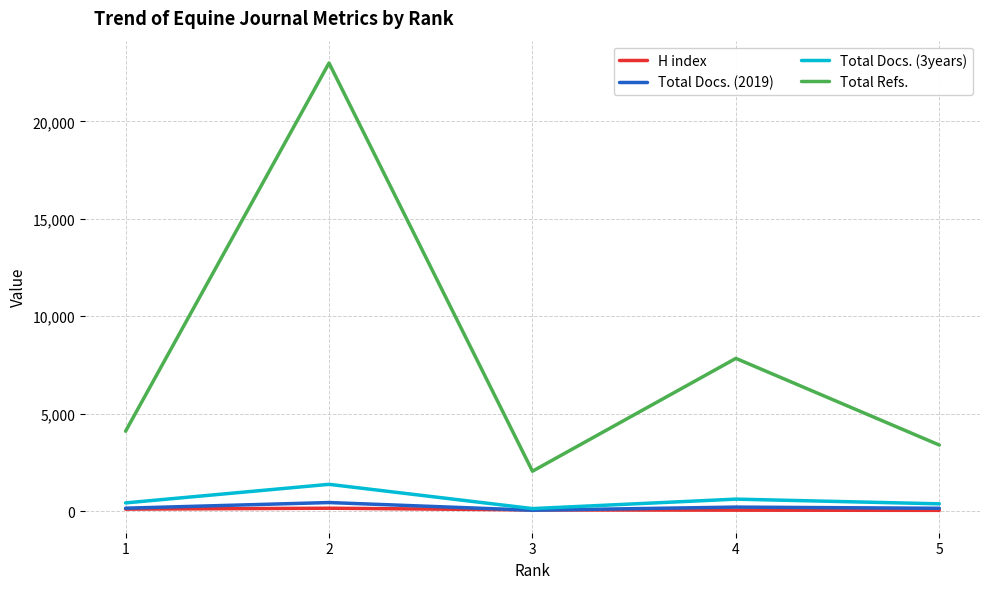

True or false: Total Refs. and H index intersect in this chart.

False